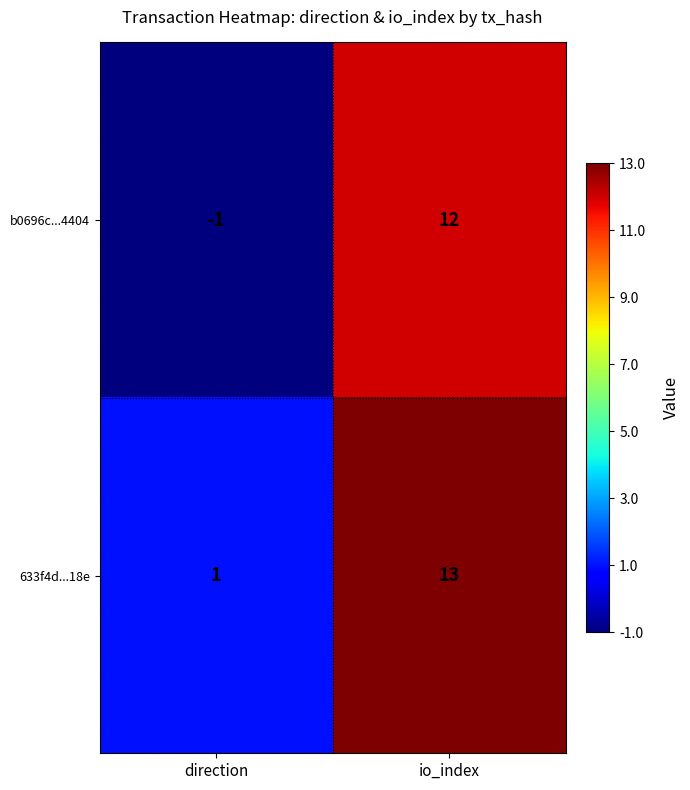

What is the average value of the b0696c...4404 series?

6